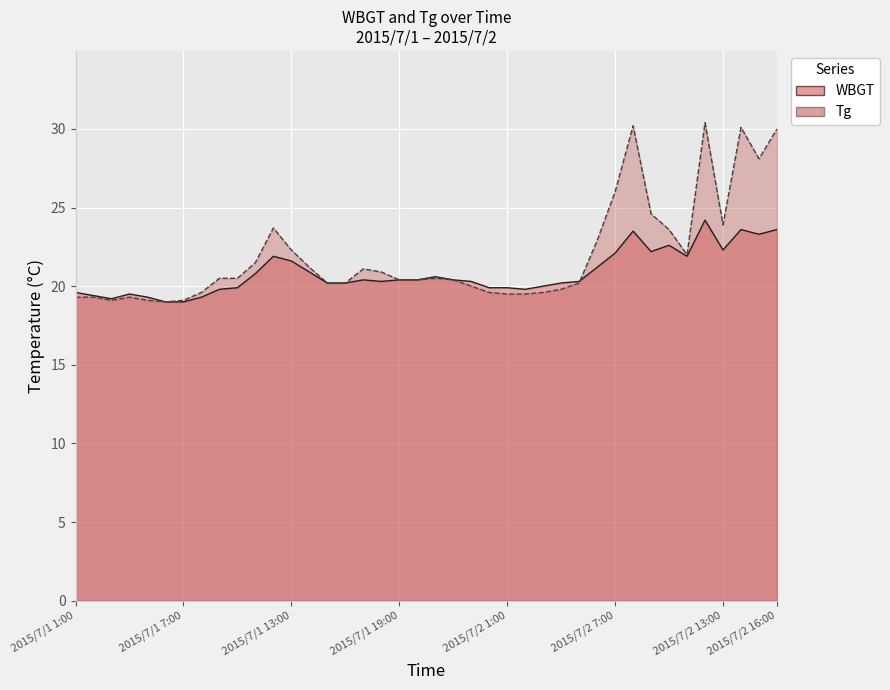

True or false: WBGT has more than 2 points higher than both neighbors.

True